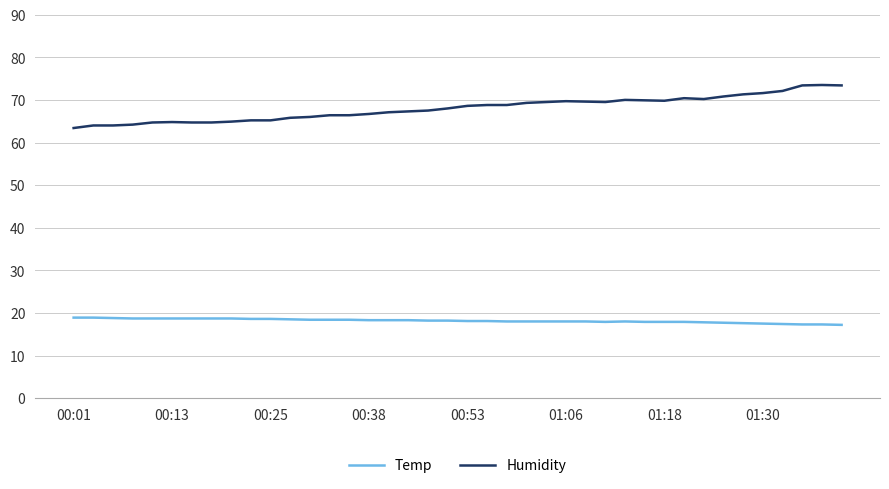

What is the sum of all Humidity values?

2721.2